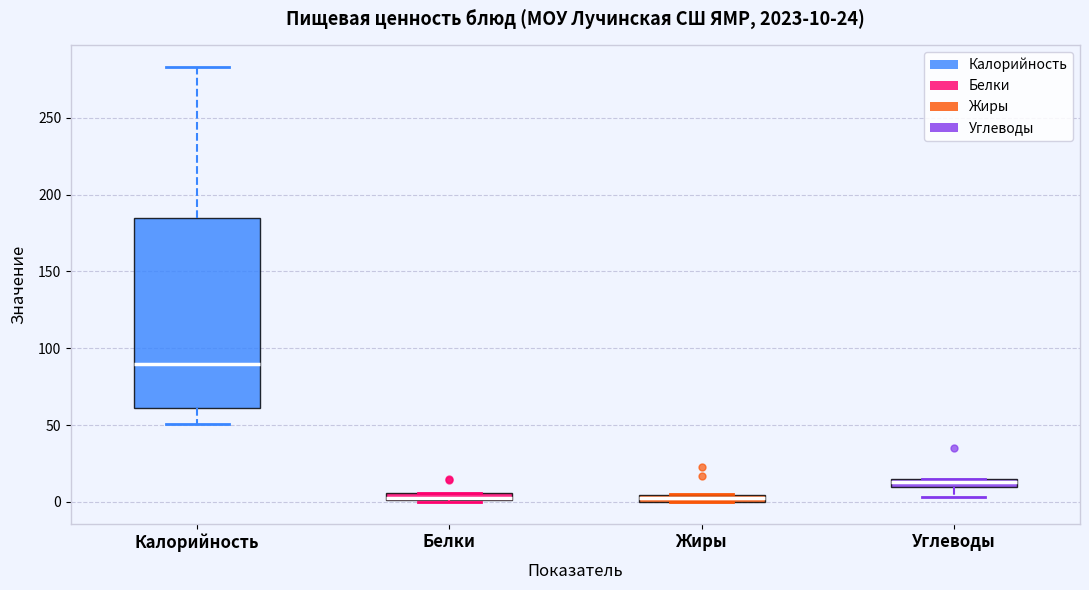

Which box is the tallest, from its lower edge to its upper edge?

Калорийность